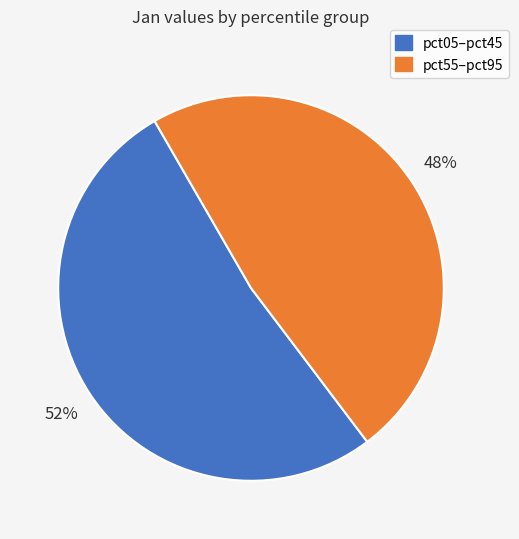

To the nearest percent, what is the average slice percentage?

50%